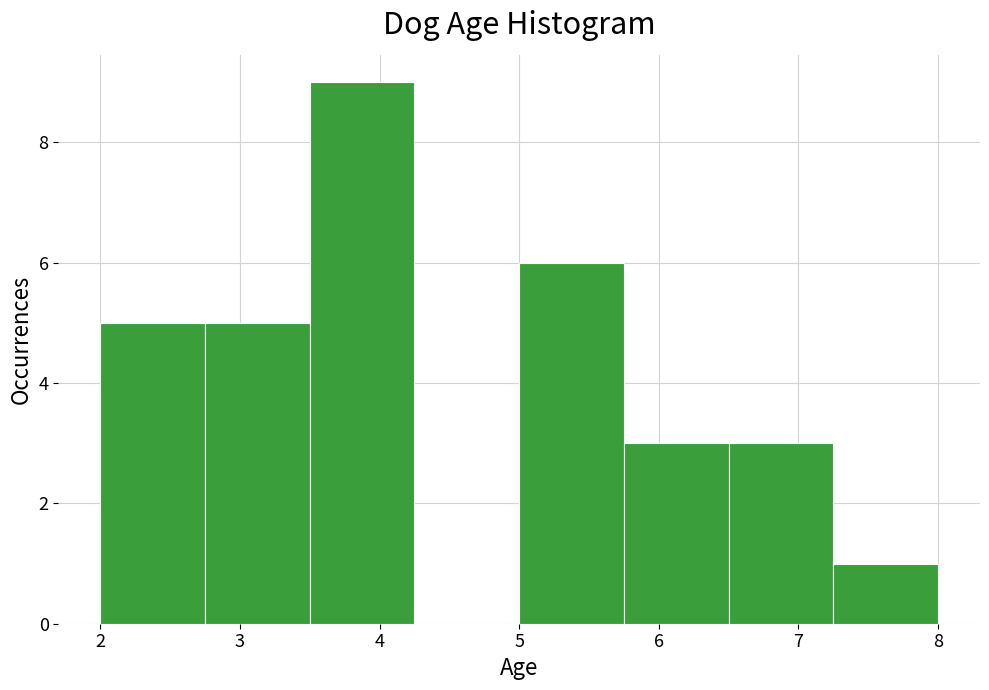

Reading left to right, list every bar in this chart as the range it spans on the x-axis followed by its height. Neither the bar edges nor the heights are printed on the chart, so give them approximately, as read against the axes.

2.00 to 2.75: 5
2.75 to 3.50: 5
3.50 to 4.25: 9
4.25 to 5.00: 0
5.00 to 5.75: 6
5.75 to 6.50: 3
6.50 to 7.25: 3
7.25 to 8.00: 1